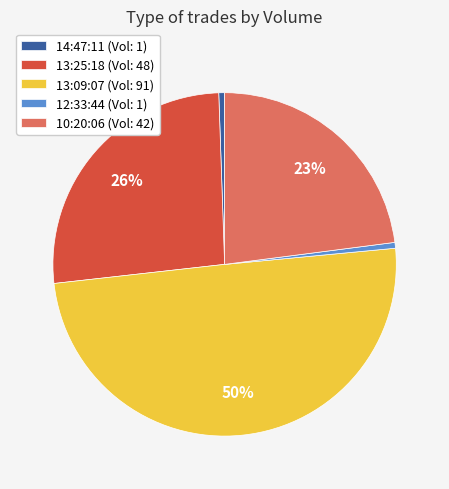

The 14:47:11 (Vol: 1) slice represents 11% of the pie. True or false?

False